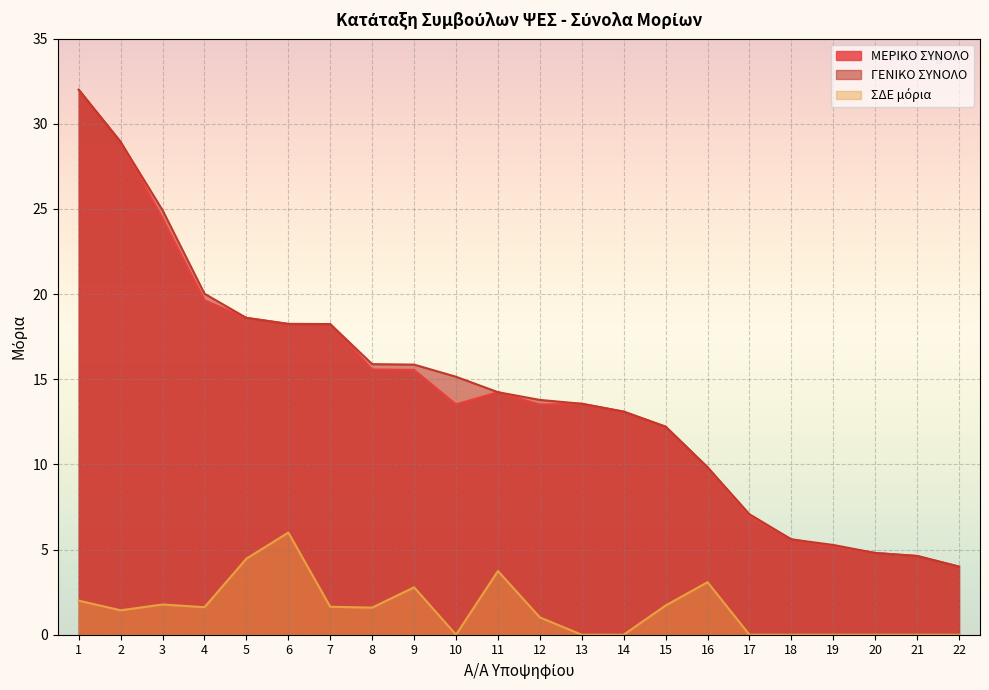

Which series has the largest range (max minus min)?

ΜΕΡΙΚΟ ΣΥΝΟΛΟ